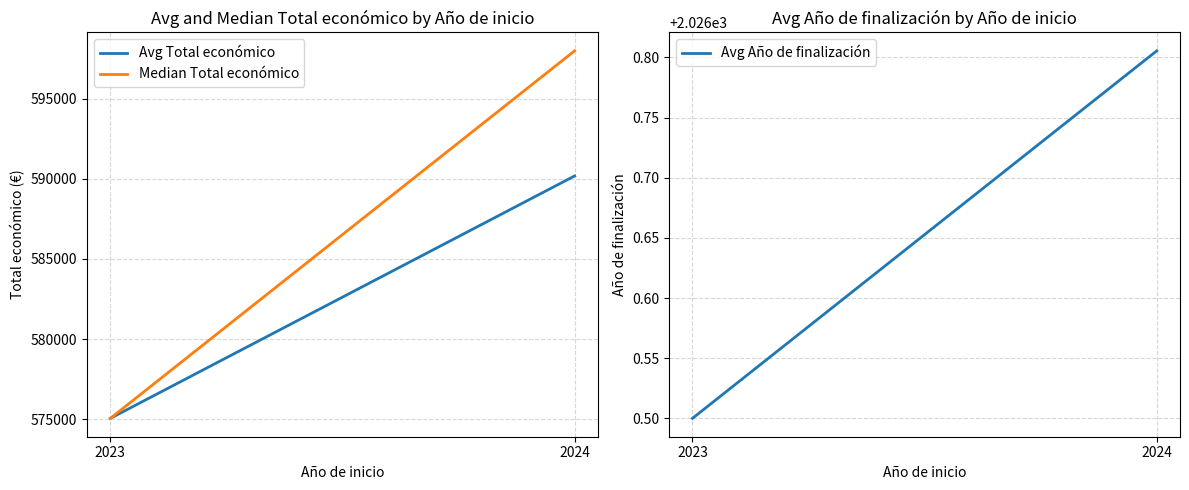

The Median Total económico series shows 846402.3 at 2023. True or false?

False